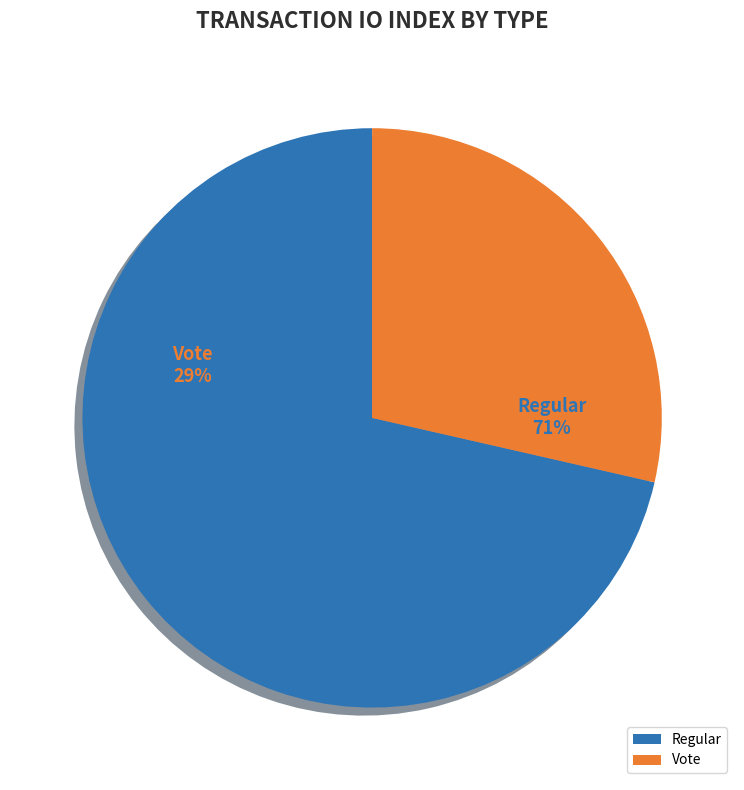

Count the number of slices in the pie.

2